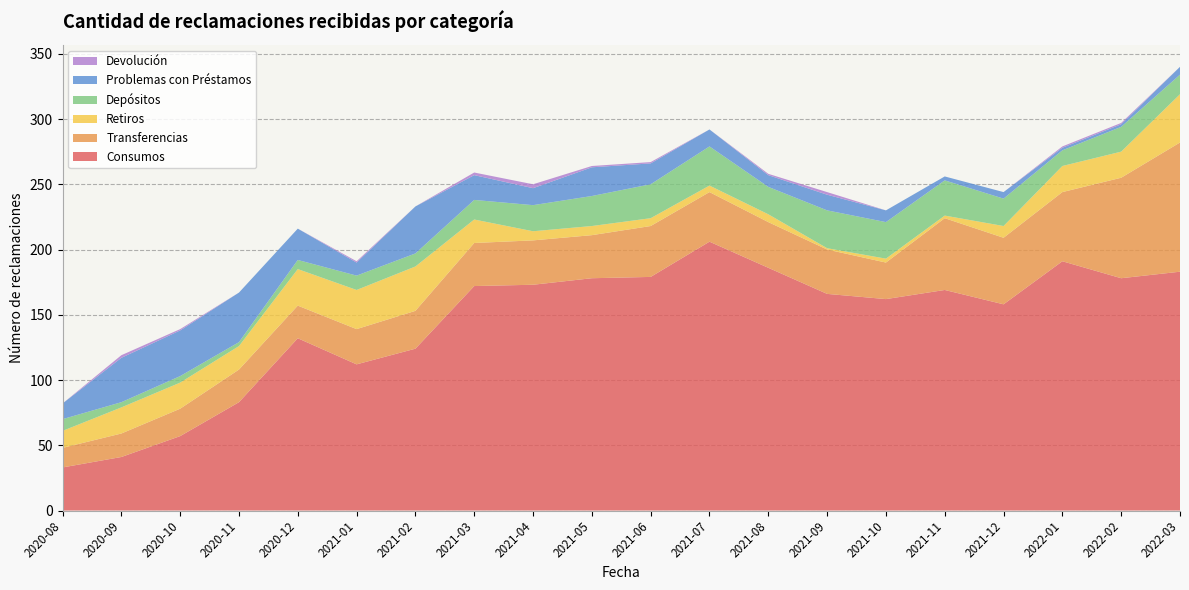

Reading right to left, transcribe all the data shown in this chart.

Consumos: 2022-03=183	2022-02=178	2022-01=191	2021-12=158	2021-11=169	2021-10=162	2021-09=166	2021-08=186	2021-07=206	2021-06=179	2021-05=178	2021-04=173	2021-03=172	2021-02=124	2021-01=112	2020-12=132	2020-11=83	2020-10=57	2020-09=41	2020-08=33
Transferencias: 2022-03=99	2022-02=77	2022-01=53	2021-12=51	2021-11=55	2021-10=28	2021-09=34	2021-08=35	2021-07=38	2021-06=39	2021-05=33	2021-04=34	2021-03=33	2021-02=29	2021-01=27	2020-12=25	2020-11=25	2020-10=21	2020-09=18	2020-08=15
Retiros: 2022-03=37	2022-02=20	2022-01=20	2021-12=9	2021-11=2	2021-10=3	2021-09=1	2021-08=6	2021-07=5	2021-06=6	2021-05=7	2021-04=7	2021-03=18	2021-02=34	2021-01=30	2020-12=28	2020-11=18	2020-10=20	2020-09=20	2020-08=13
Depósitos: 2022-03=15	2022-02=19	2022-01=12	2021-12=21	2021-11=27	2021-10=28	2021-09=29	2021-08=21	2021-07=30	2021-06=26	2021-05=23	2021-04=20	2021-03=15	2021-02=10	2021-01=11	2020-12=7	2020-11=3	2020-10=5	2020-09=4	2020-08=9
Problemas con Préstamos: 2022-03=6	2022-02=2	2022-01=2	2021-12=5	2021-11=3	2021-10=9	2021-09=12	2021-08=9	2021-07=13	2021-06=16	2021-05=22	2021-04=13	2021-03=19	2021-02=36	2021-01=10	2020-12=24	2020-11=38	2020-10=35	2020-09=34	2020-08=12
Devolución: 2022-03=0	2022-02=1	2022-01=1	2021-12=0	2021-11=0	2021-10=0	2021-09=2	2021-08=1	2021-07=0	2021-06=1	2021-05=1	2021-04=3	2021-03=2	2021-02=0	2021-01=1	2020-12=0	2020-11=0	2020-10=1	2020-09=2	2020-08=0